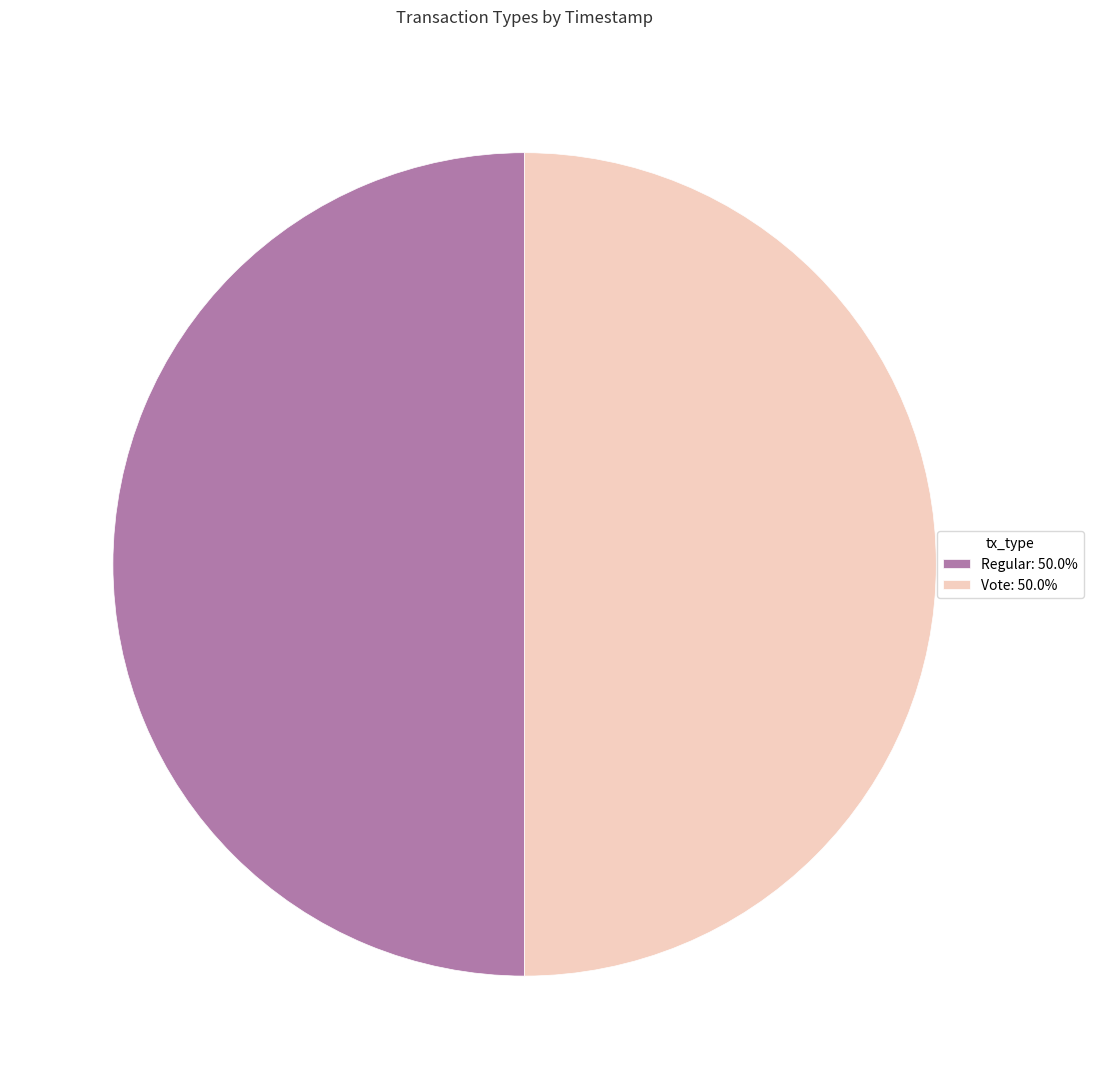

The Regular slice represents 59% of the pie. True or false?

False